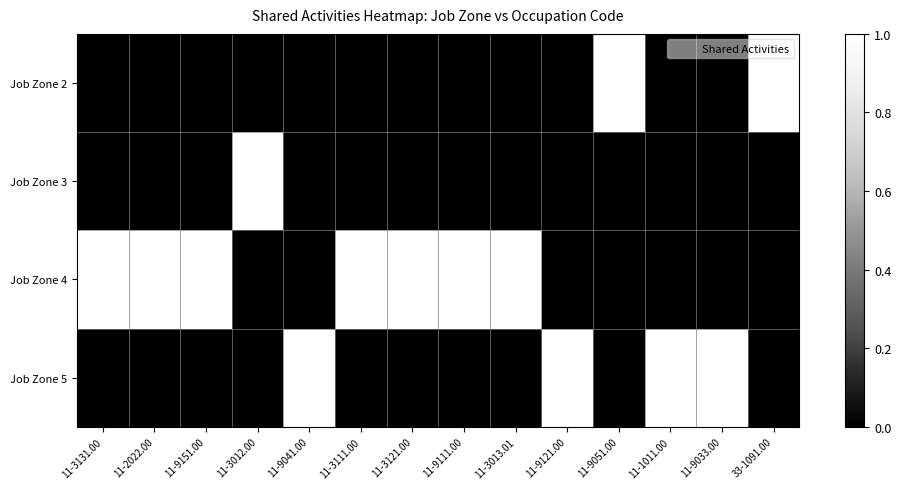

At how many categories does at least one series exceed 0?

14